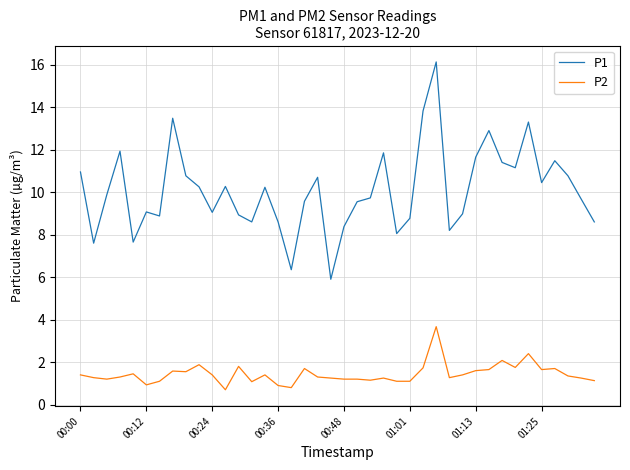

Which series has the largest range (max minus min)?

P1